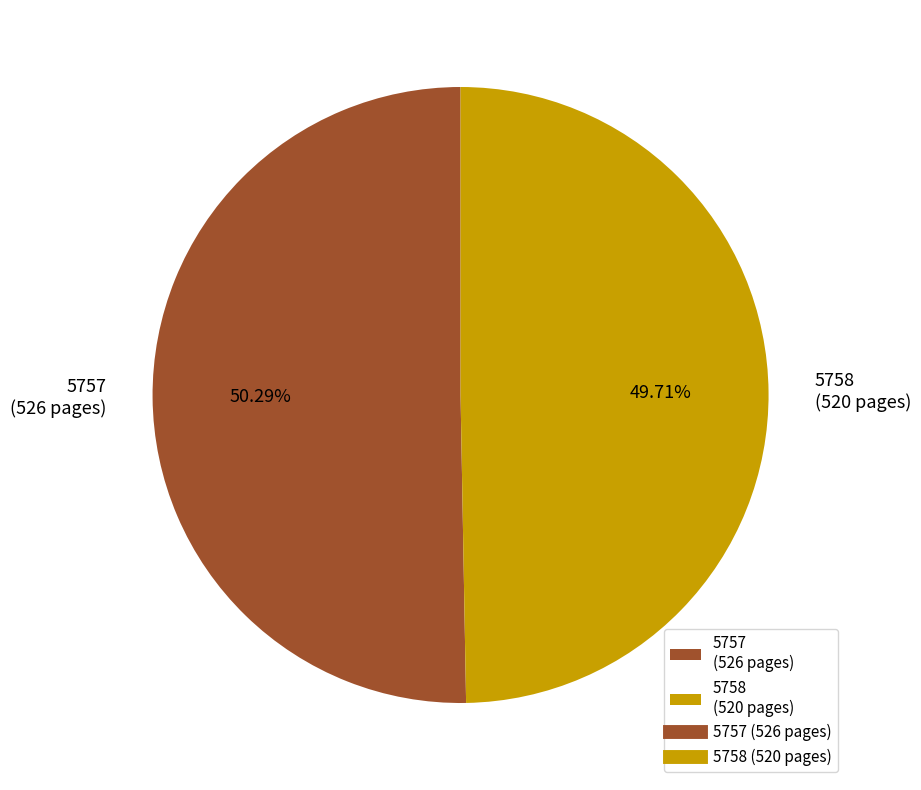

How much of the chart is everything except 5757?

49.7%